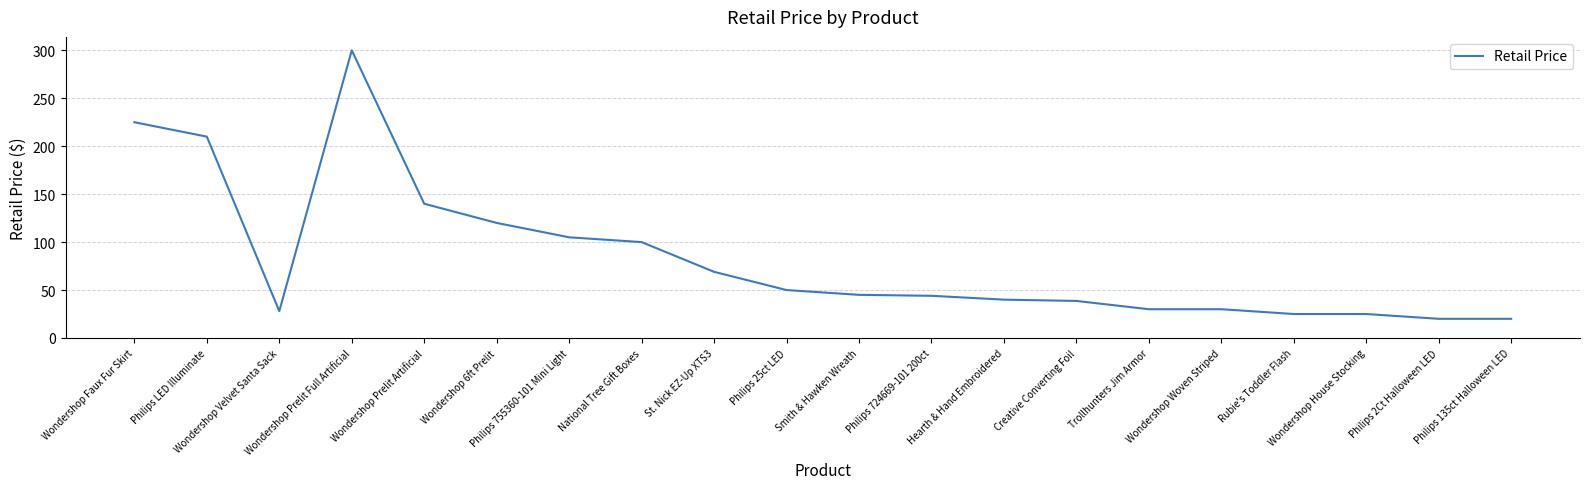

Approximately how many times larger is the value at Wondershop Faux Fur Skirt compared to Philips LED Illuminate?

1.1